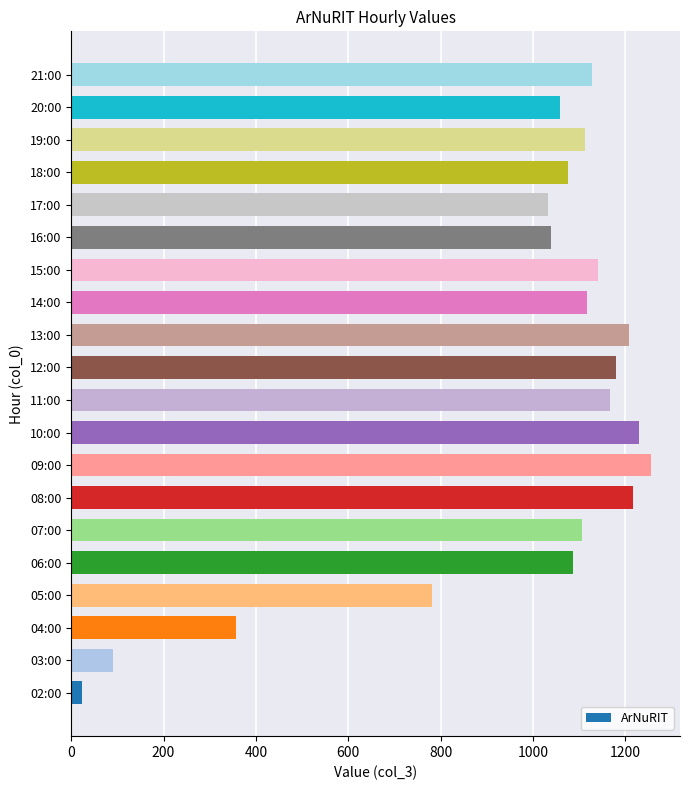

Approximately how many times larger is the value at 15:00 compared to 14:00?

1.0